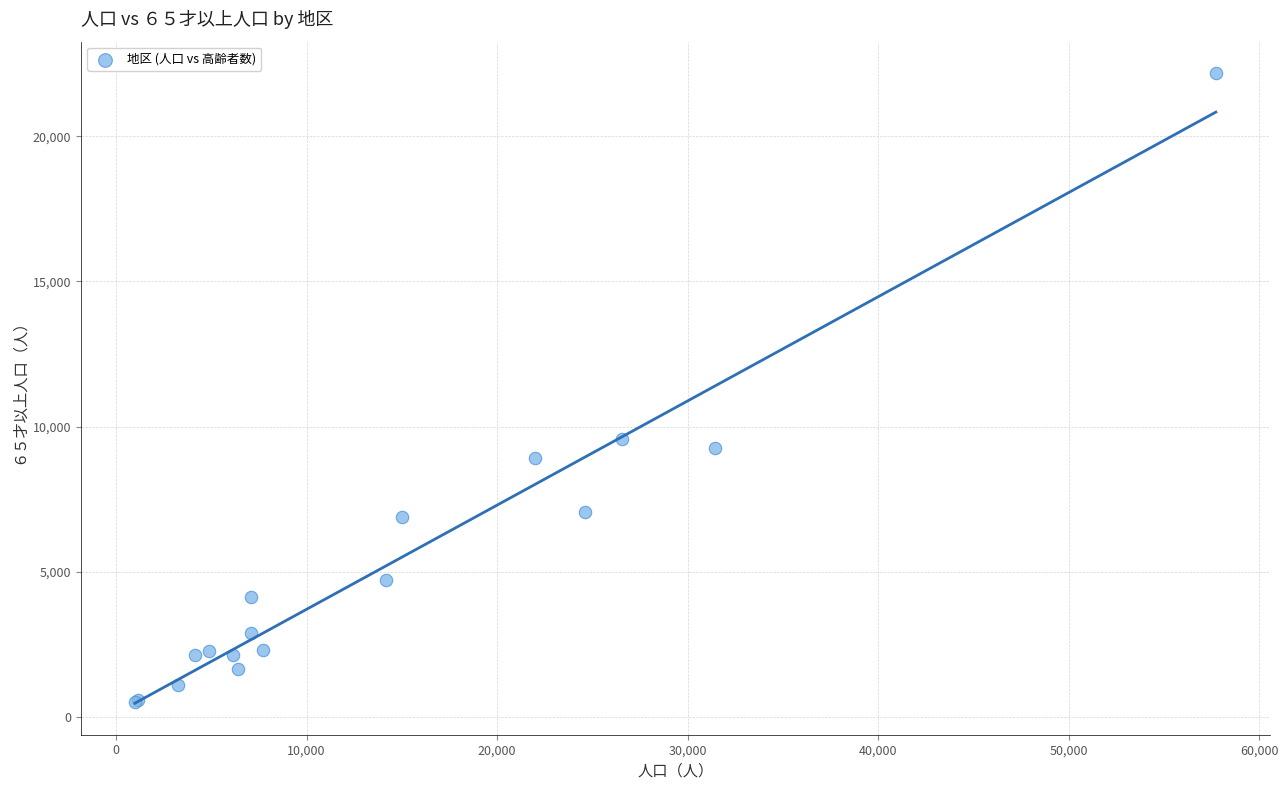

What Y value in the scatter plot is closest to 11341?

9572